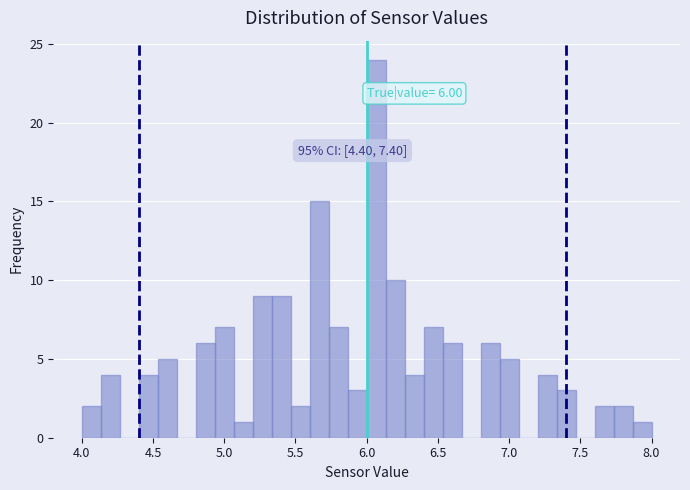

Around what value on the x-axis is the tallest bar? Give the approximate position of its centre, as read against the axis.

6.05